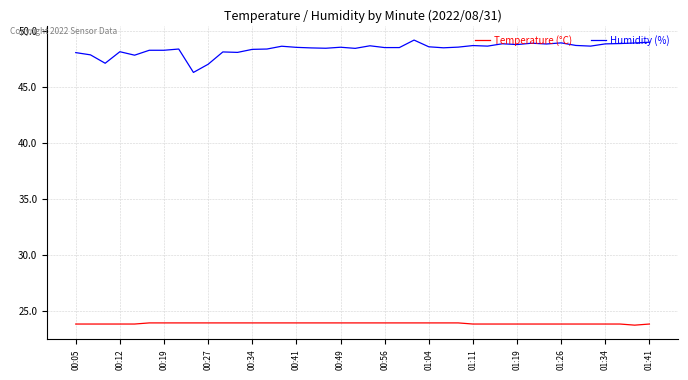

List the series in order of their overall mean, lowest first.

Temperature (°C), Humidity (%)